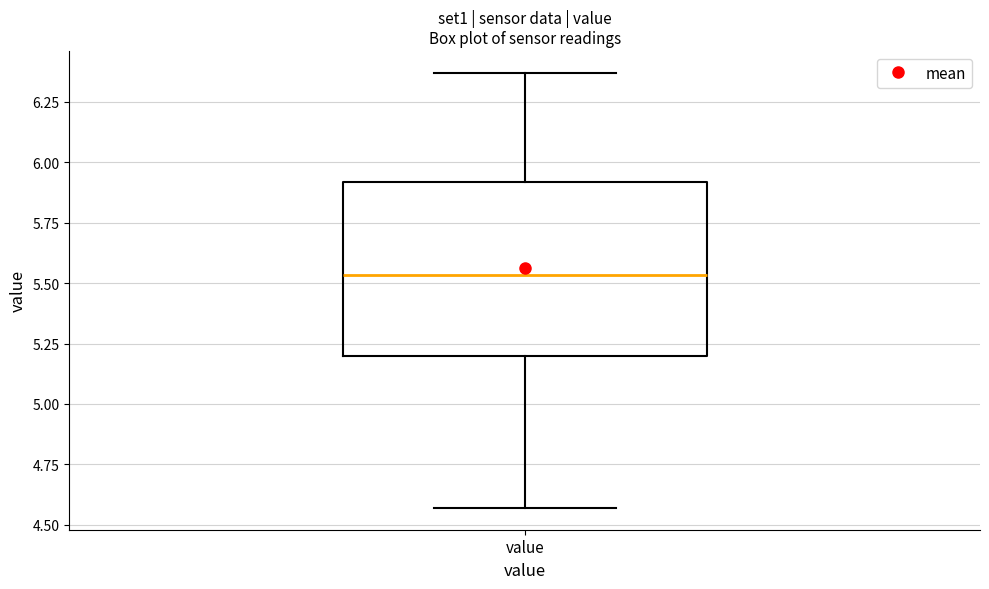

Where does the upper whisker of the box for value end on the y-axis? The values are not printed on the chart, so give them approximately, as read against the axis.

6.35